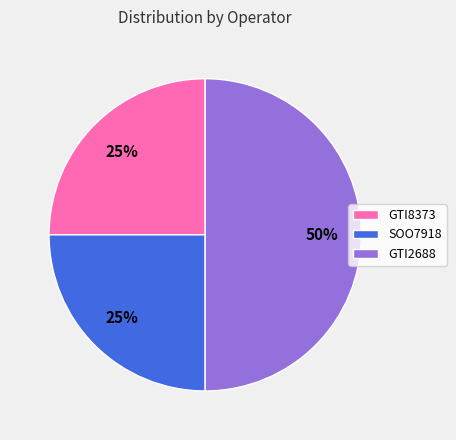

What is the largest slice in the pie chart?

GTI2688